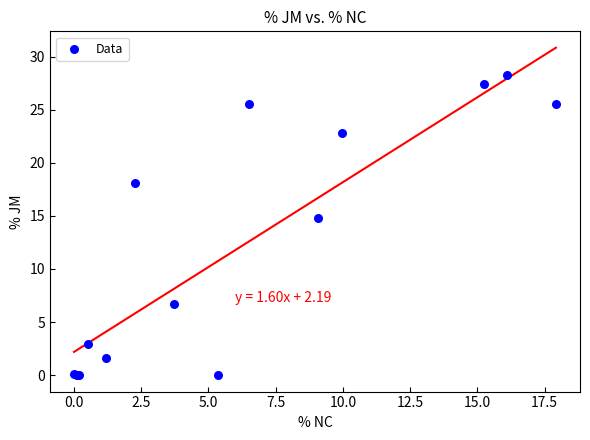

What Y value in the scatter plot is closest to 14?

14.8